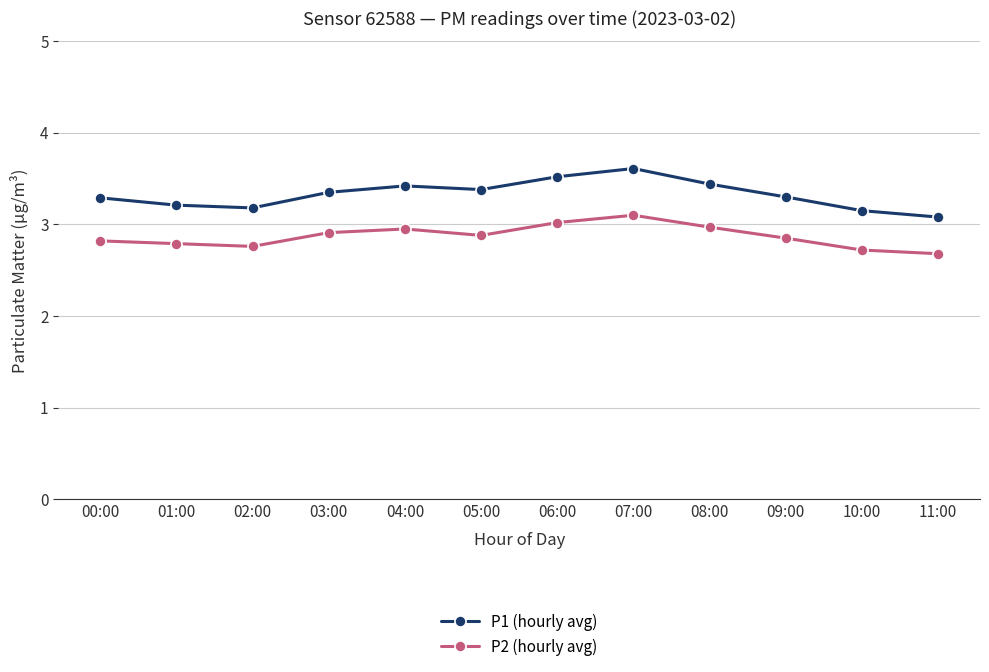

What is the value of the P2 (hourly avg) point at the 6th from the left?

2.9